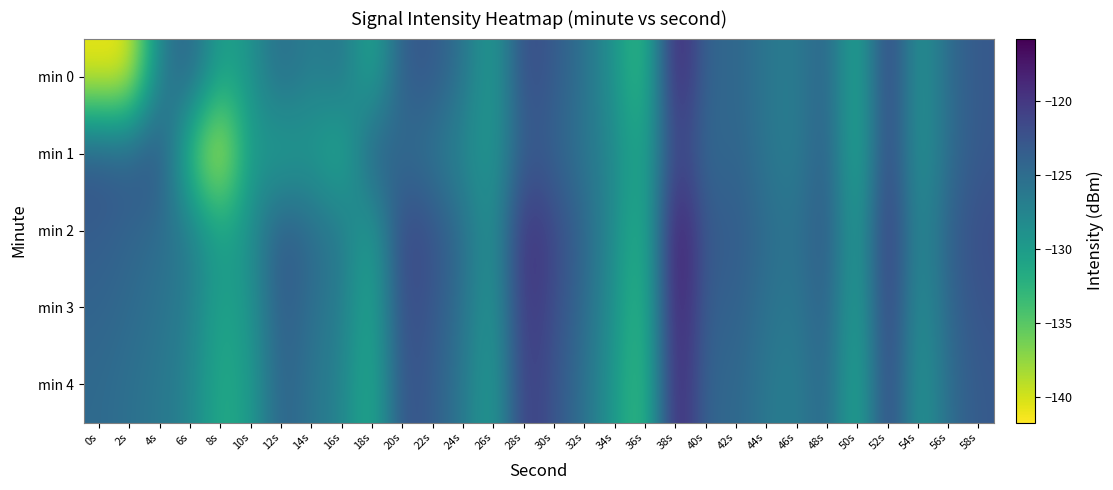

Between 46s and 38s, which is larger?

38s